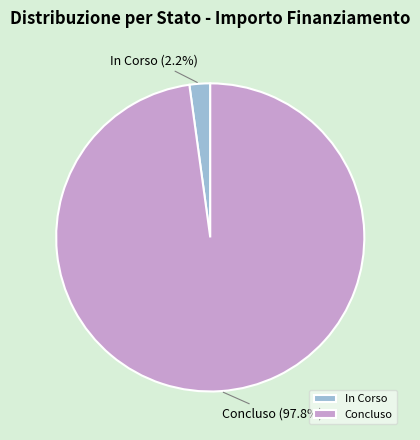

What portion of the pie excludes Concluso?

2.2%